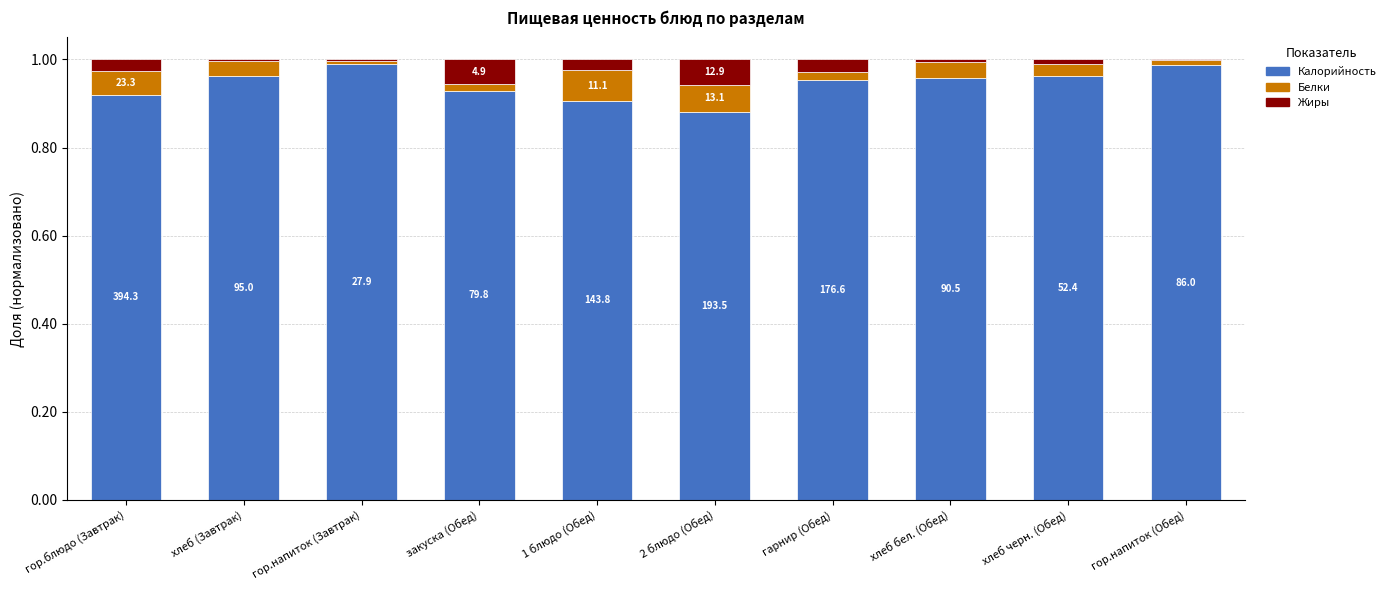

The Жиры series shows 0.0 at гор.напиток (Обед). True or false?

True